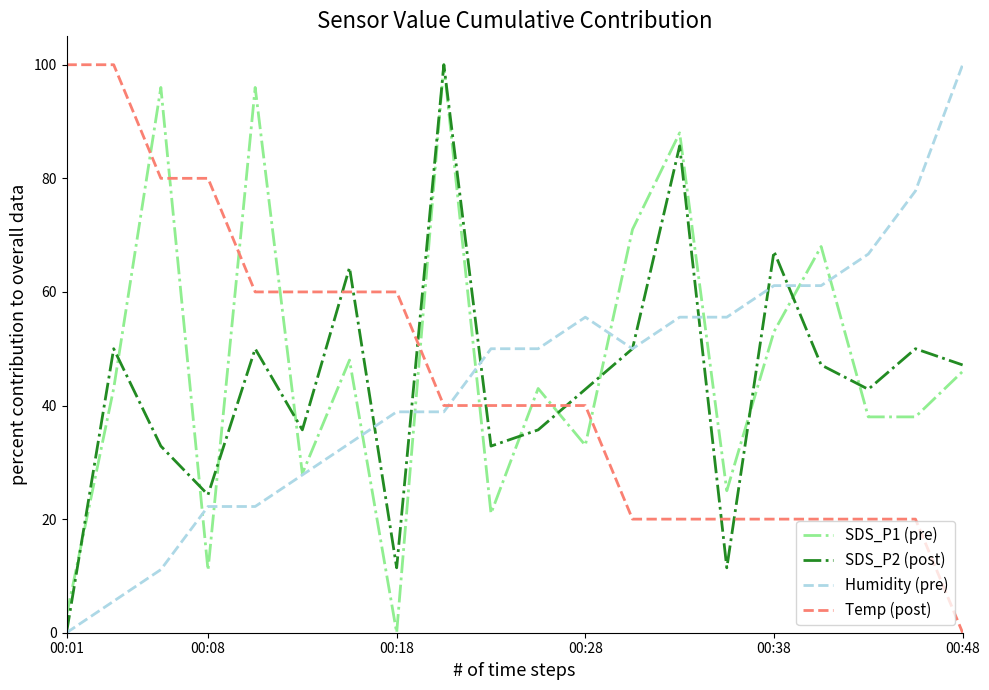

True or false: Temp (post) and SDS_P2 (post) cross at least once.

True